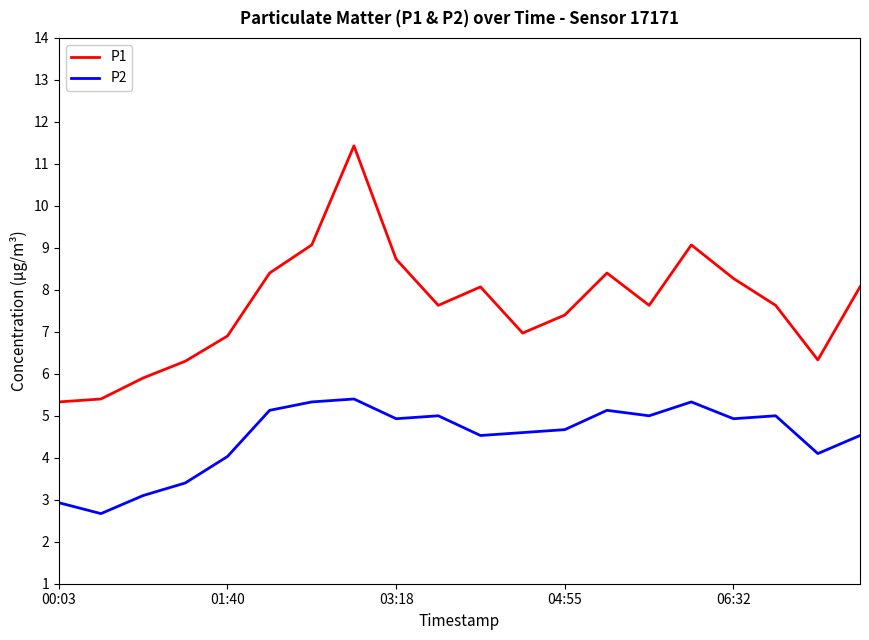

Rank the series by their maximum value, from lowest to highest.

P2, P1